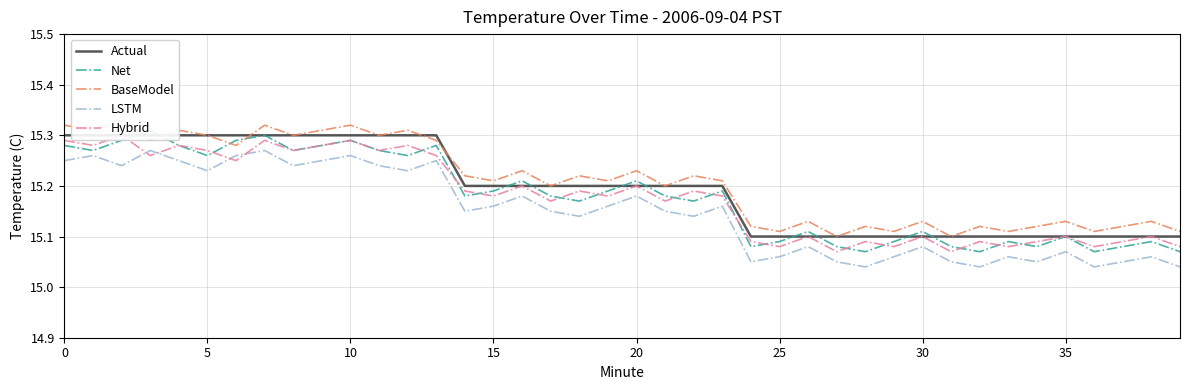

How many Net values are between 15 and 16?

40